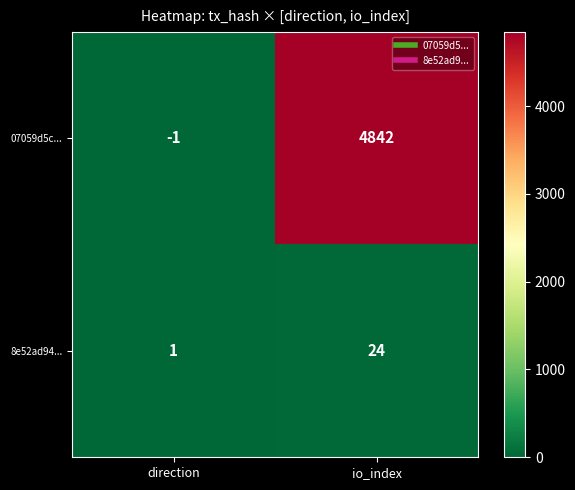

How many categories are shown in the chart?

2